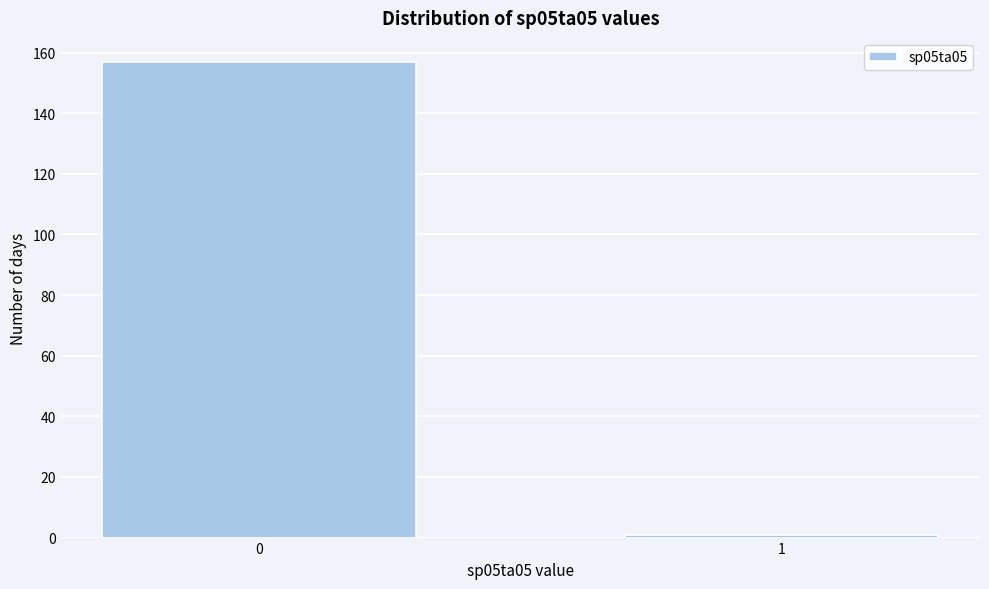

Reading right to left, transcribe all the data shown in this chart.

1	157